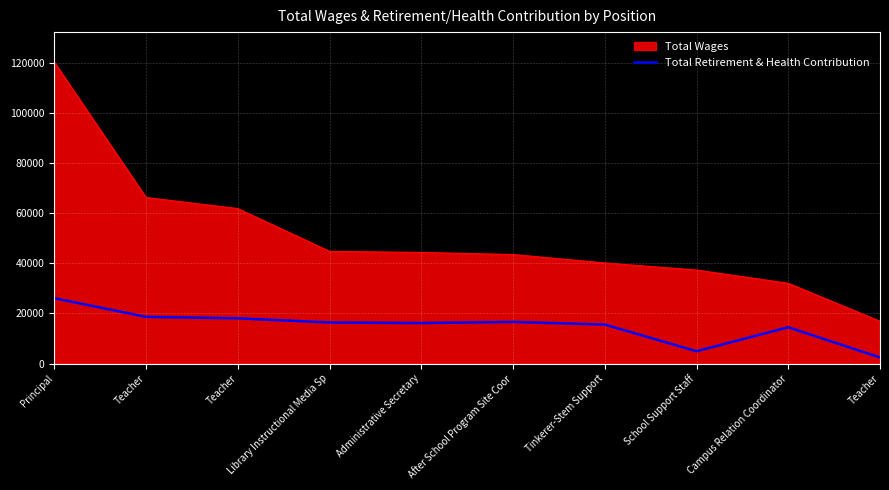

Reading left to right, extract all data points from this chart.

26057	18620	18041	16368	16148	16601	15552	4916	14470	2435